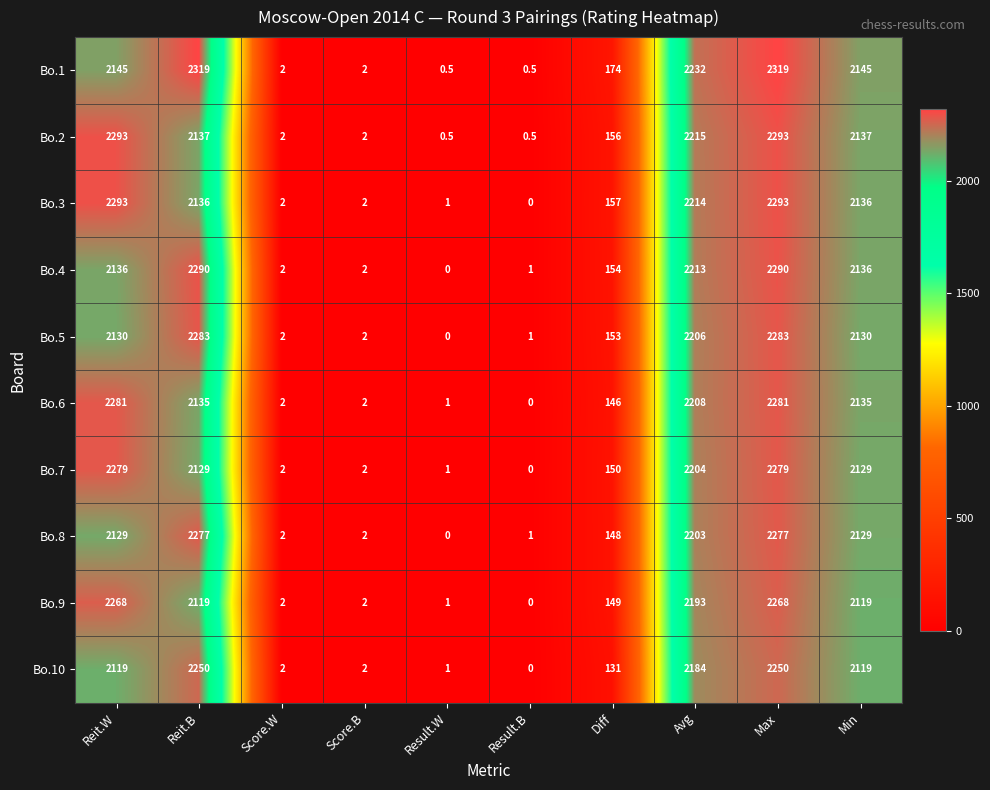

Which series has the largest range (max minus min)?

Bo.1